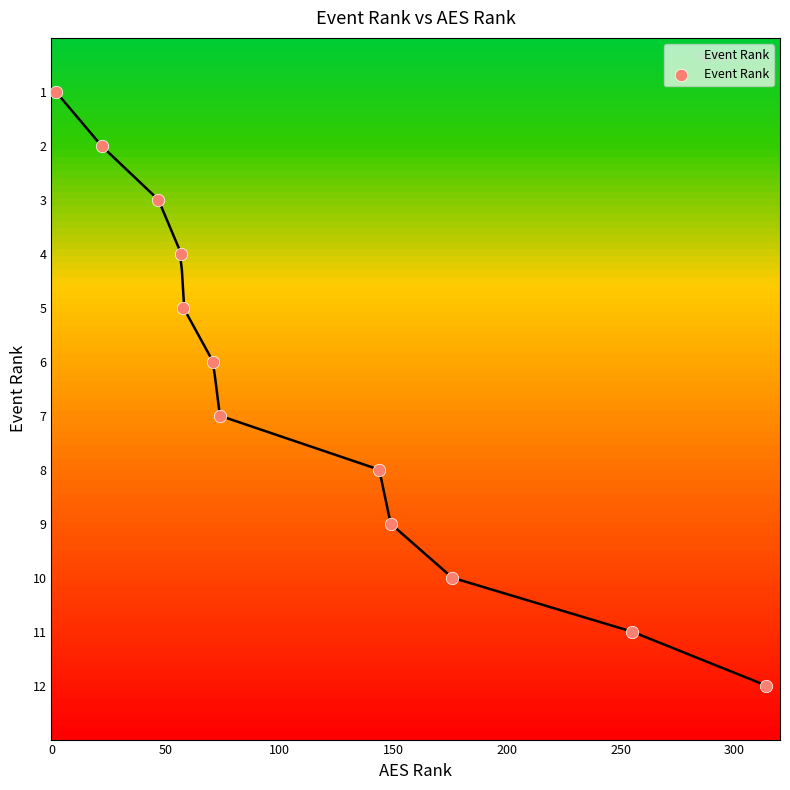

What is the range of Y values (max minus min)?

11